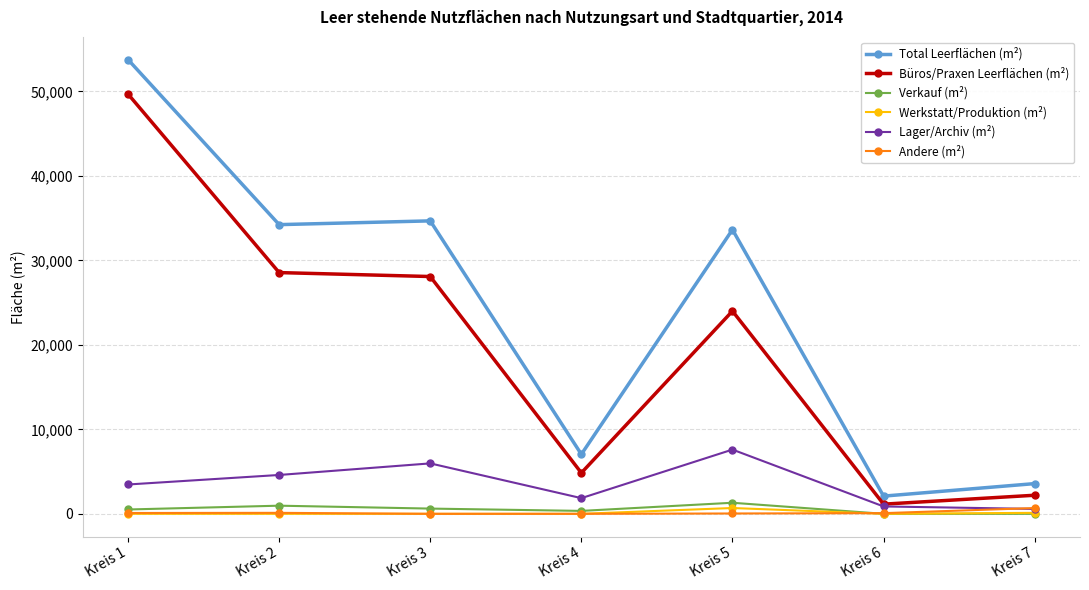

What is the sum of all Verkauf (m²) values?

3749